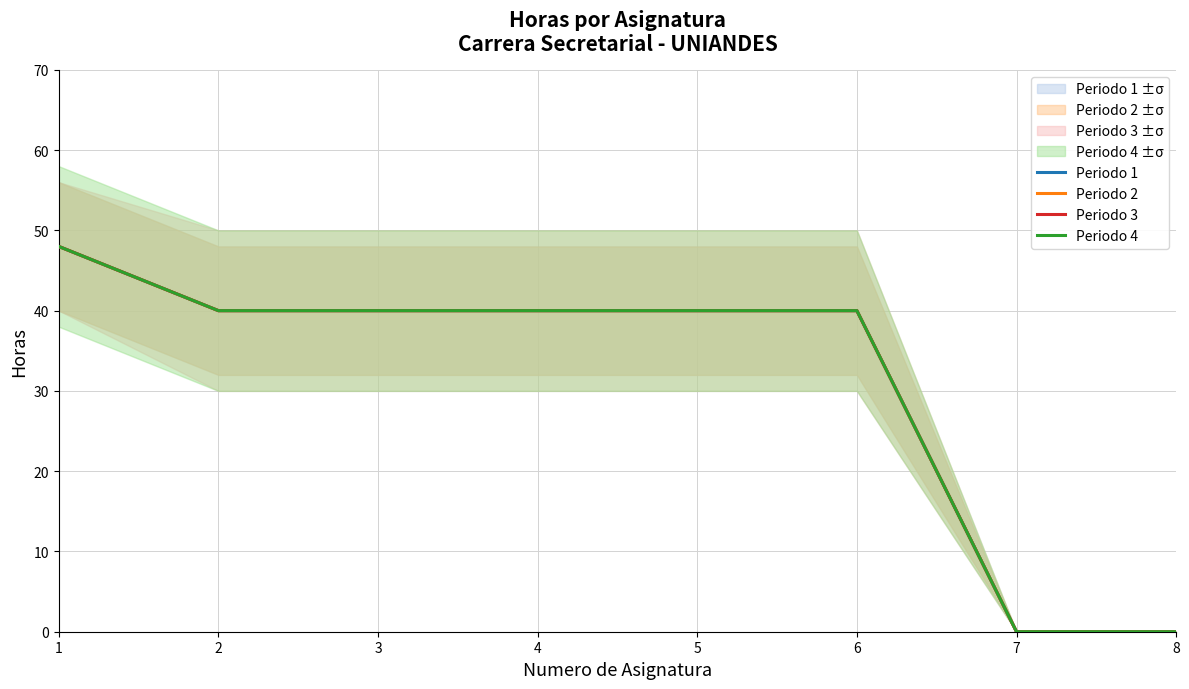

What is the sum of all Periodo 1 values?

248